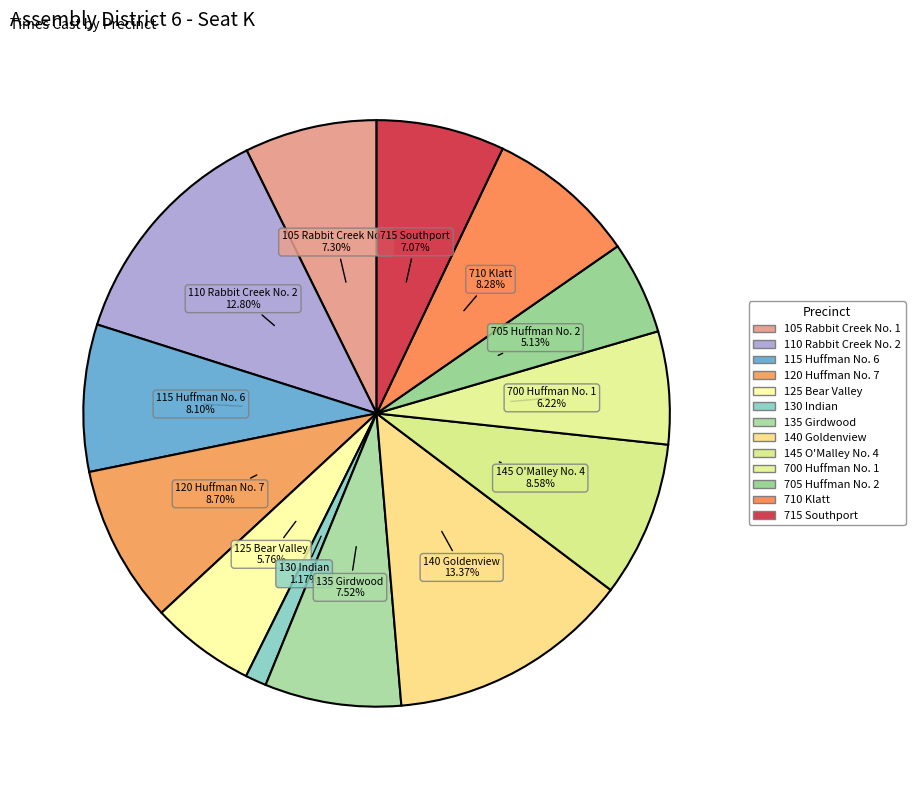

Which category has the smallest portion of the pie?

130 Indian